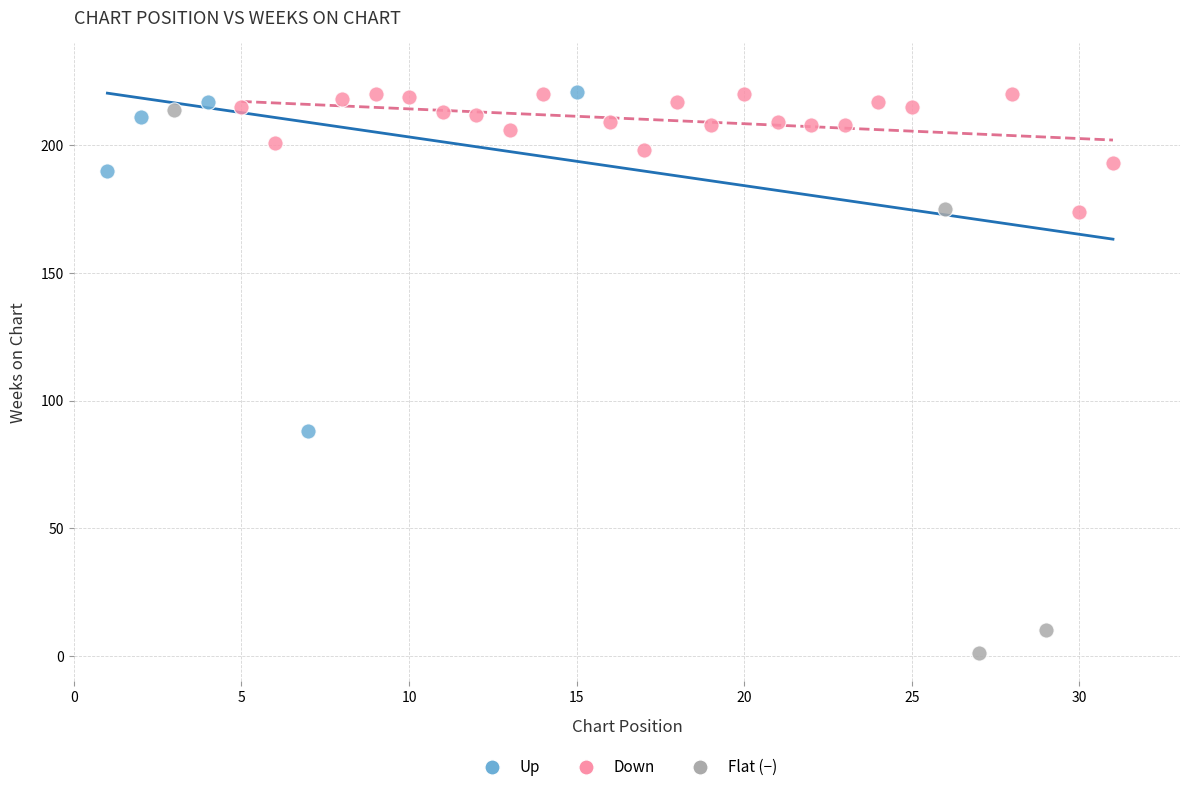

Which series reaches the minimum Y coordinate?

Flat (−)